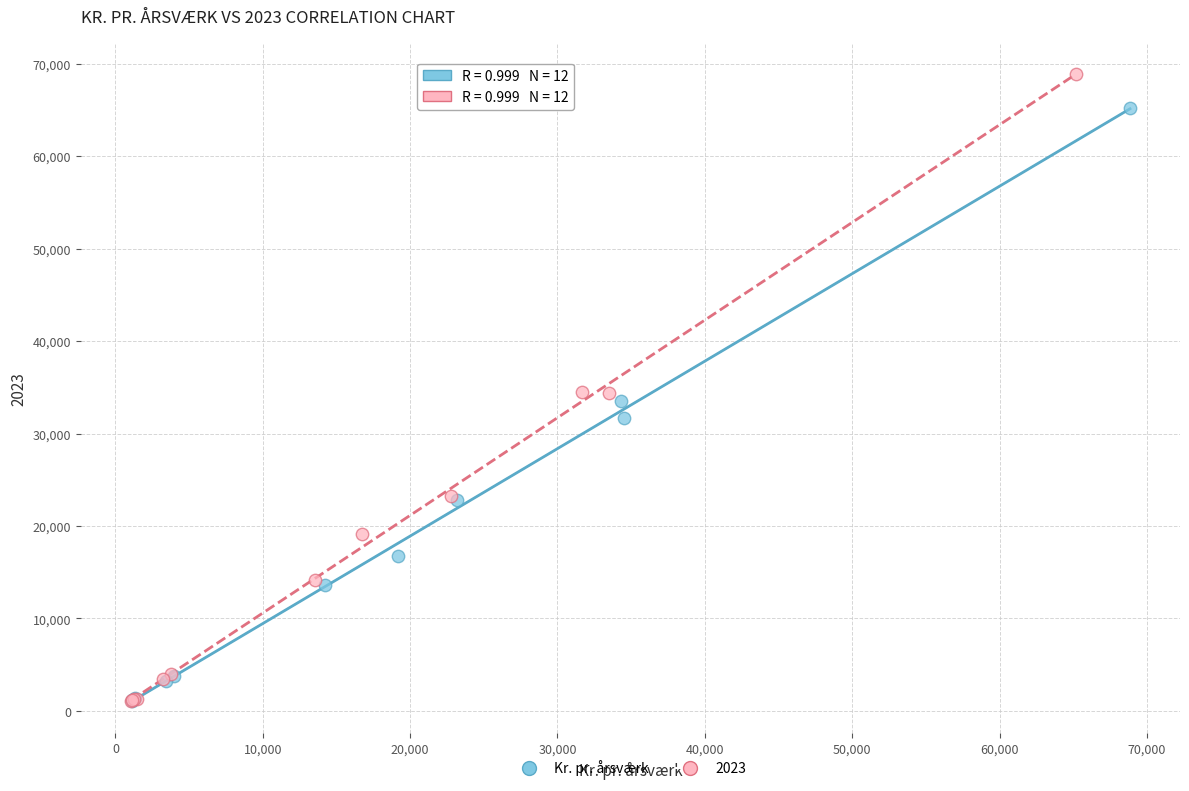

Which series contains the highest Y value?

2023